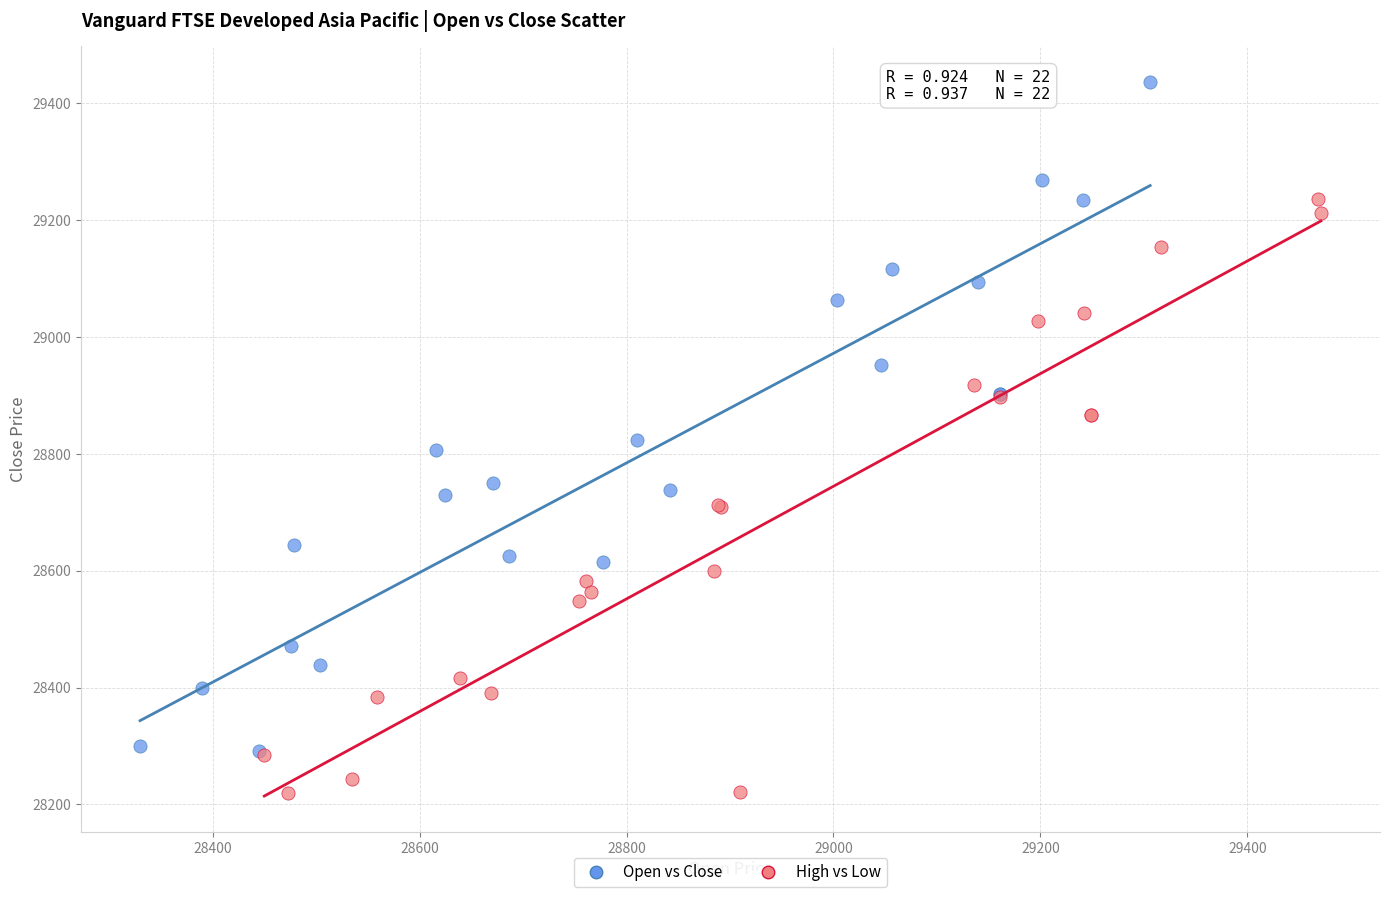

Which series has the widest spread of Y values?

Open vs Close